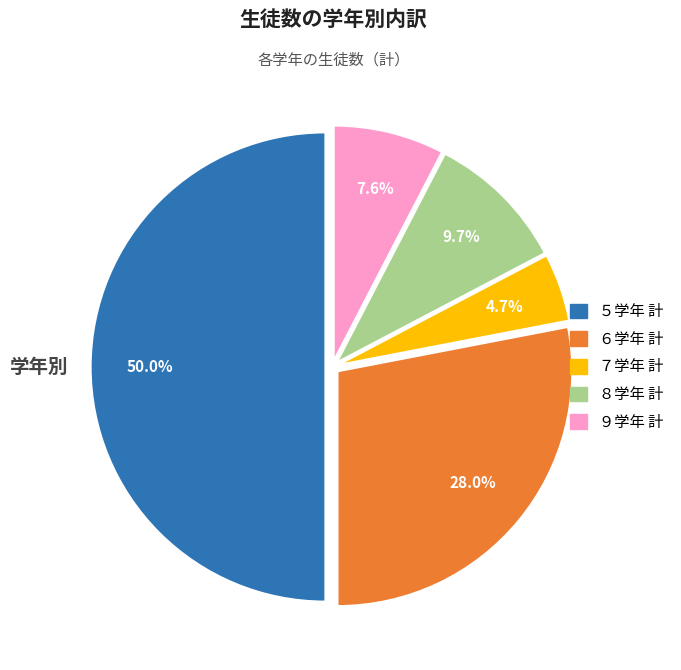

To the nearest percent, what portion does ６学年 計 represent?

28%